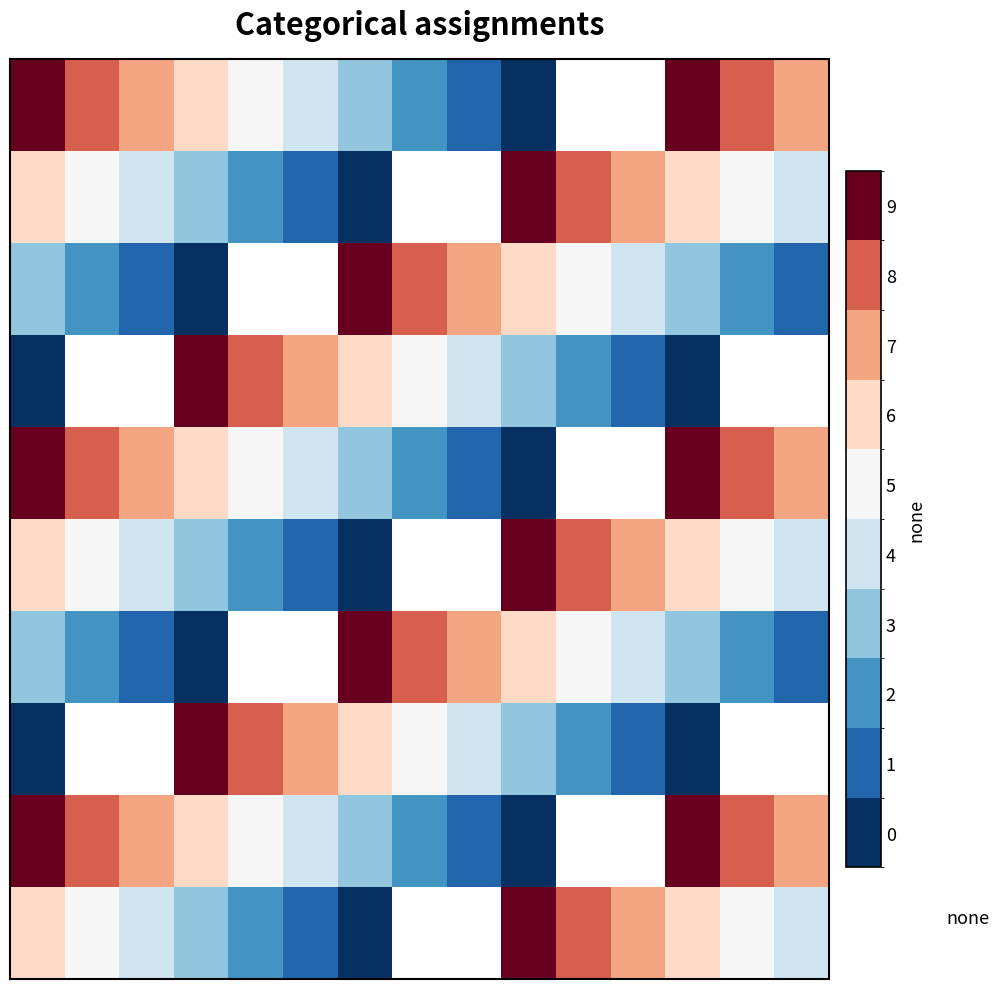

How many positive values does the row_9 series have?

12